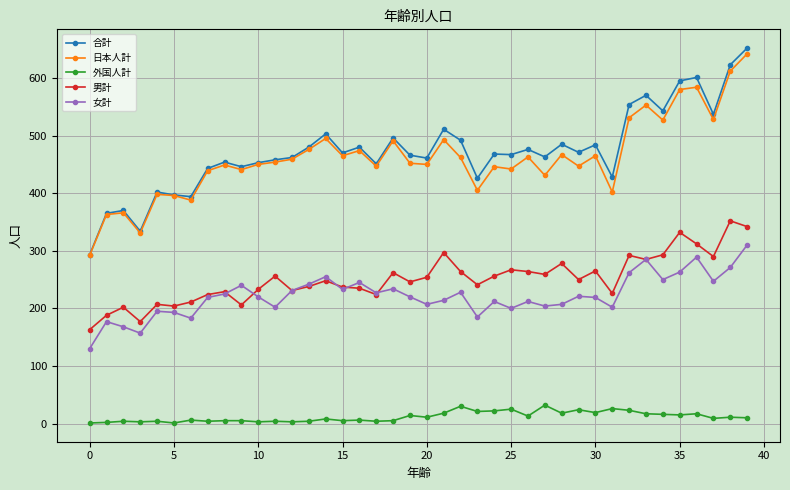

True or false: 女計 has more than 2 points higher than both neighbors.

True